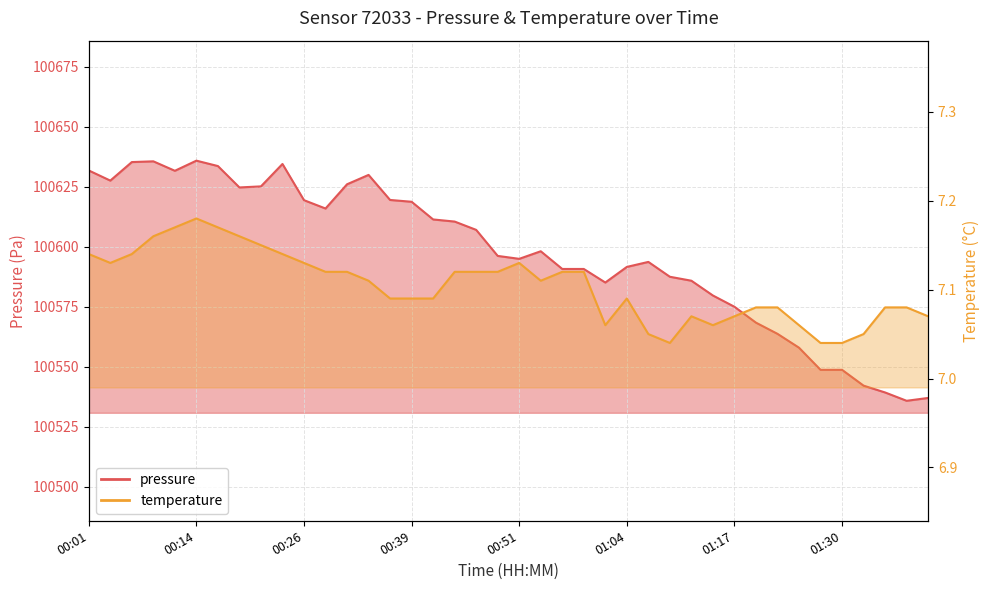

True or false: pressure and temperature intersect in this chart.

False